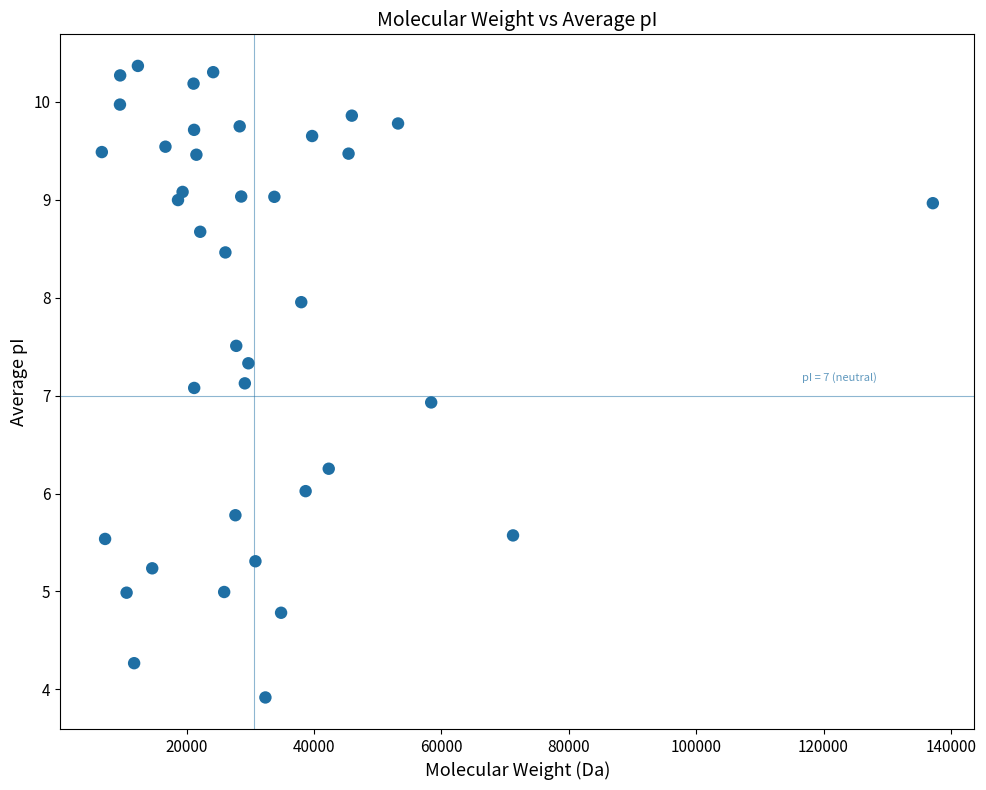

What is the range of X values (max minus min)?

130463.0